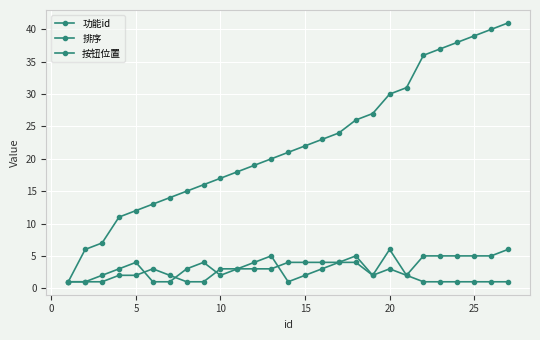

Which series has the widest spread of values?

功能id